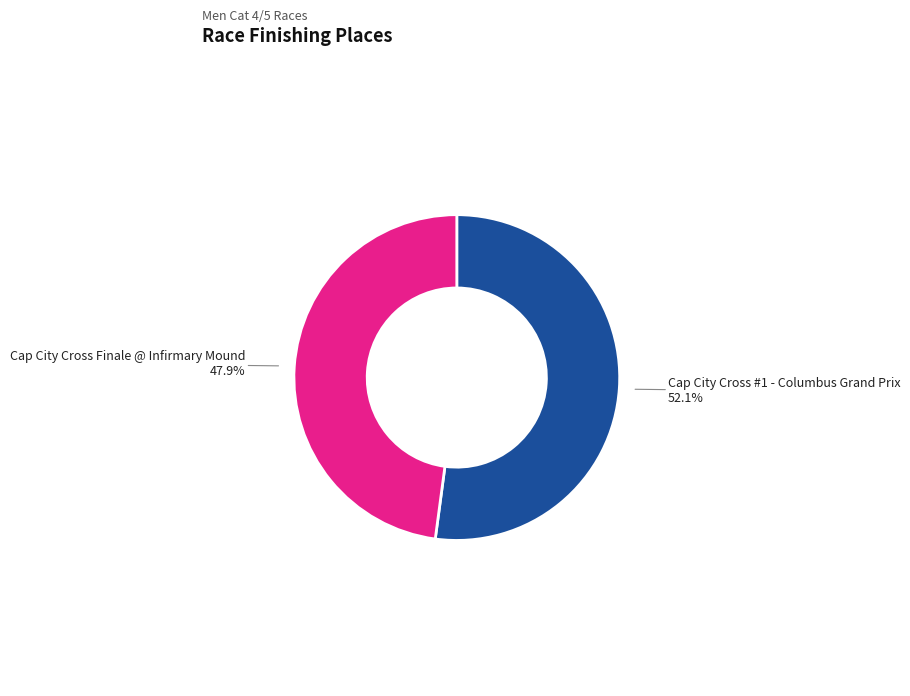

Does any single category account for the majority?

Yes